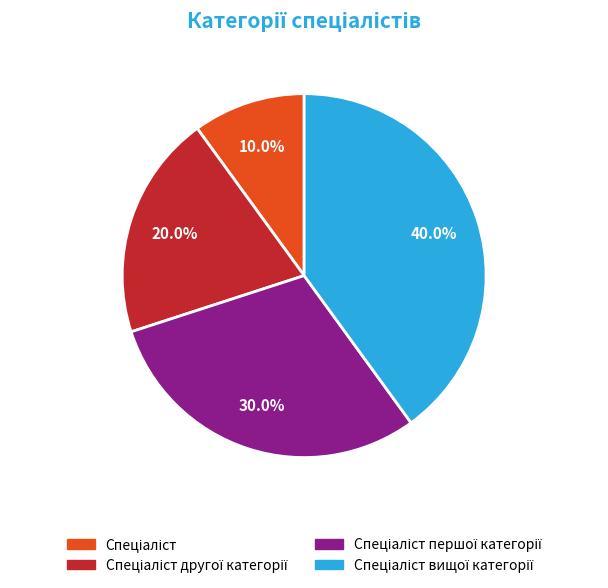

Is there any slice that represents more than half of the pie?

No